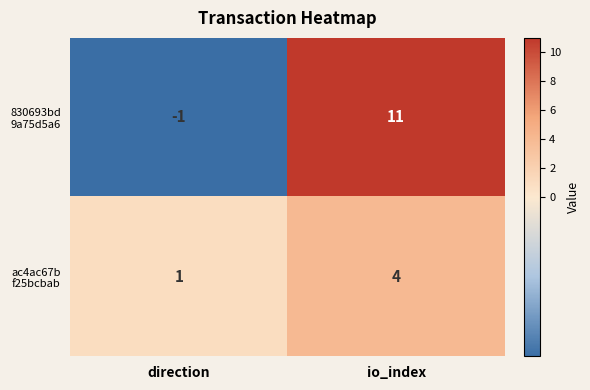

What is the greatest value displayed?

11